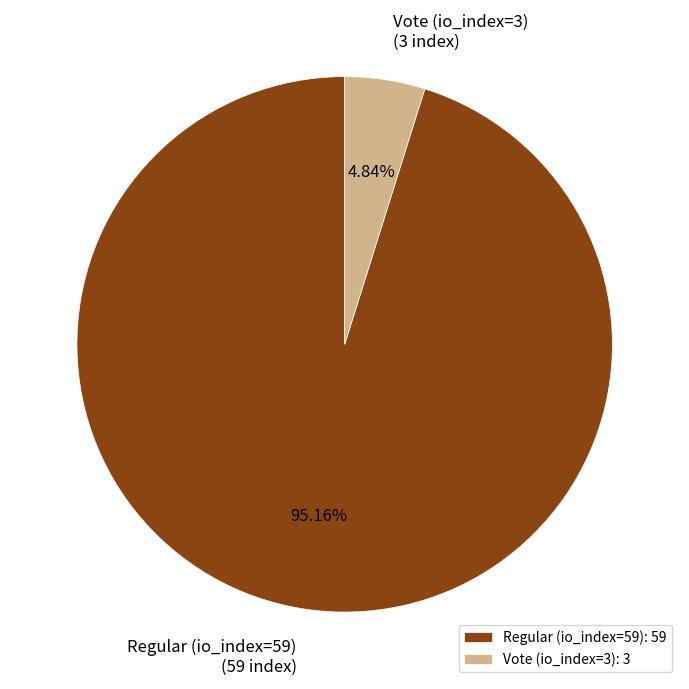

What is the total percentage of Vote (io_index=3) and Regular (io_index=59)?

100.0%